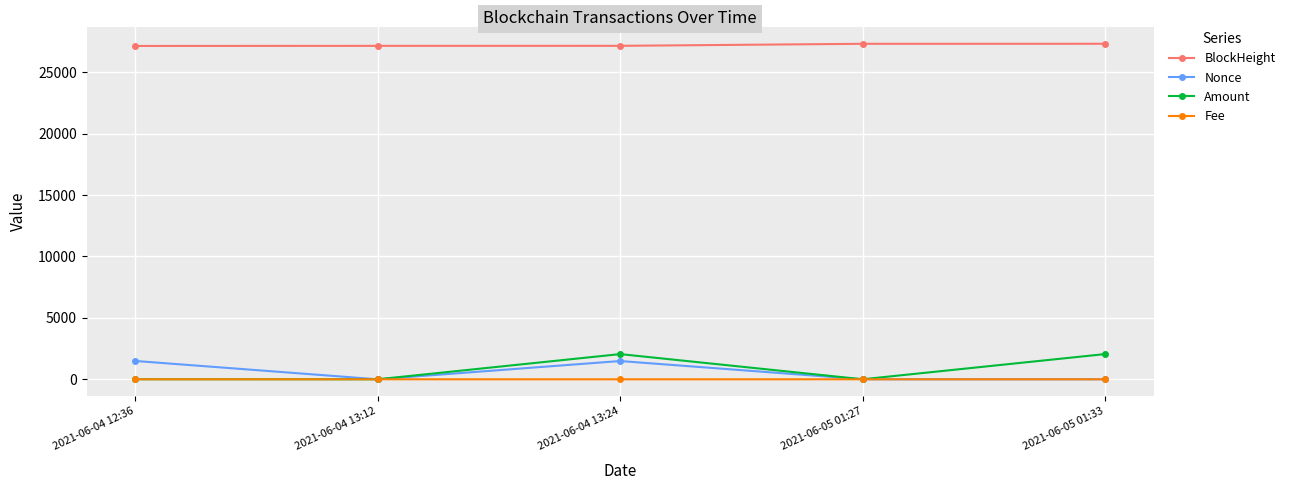

What is the label of the 2nd point from the right?

2021-06-05 01:27